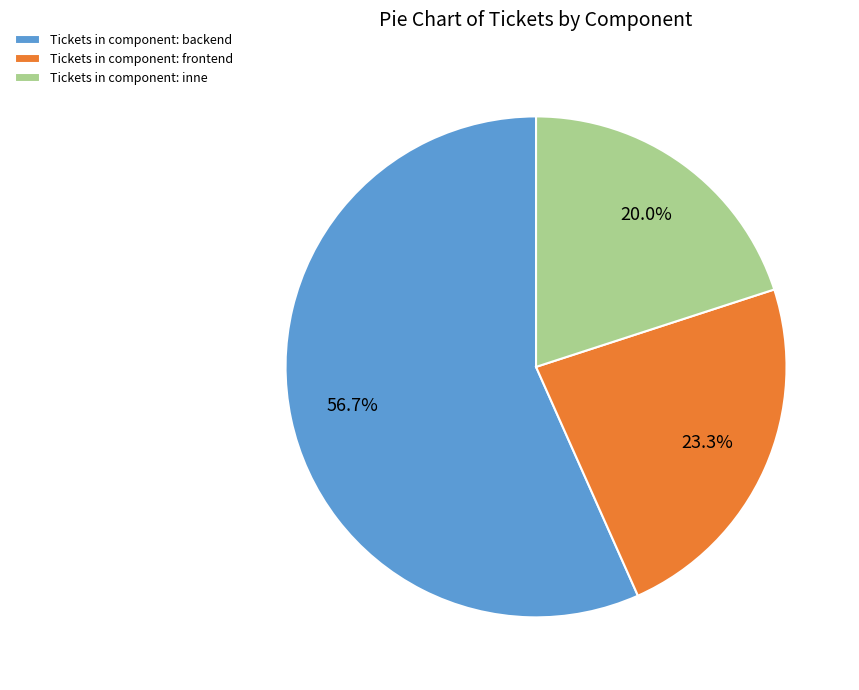

How many slices are in this pie chart?

3